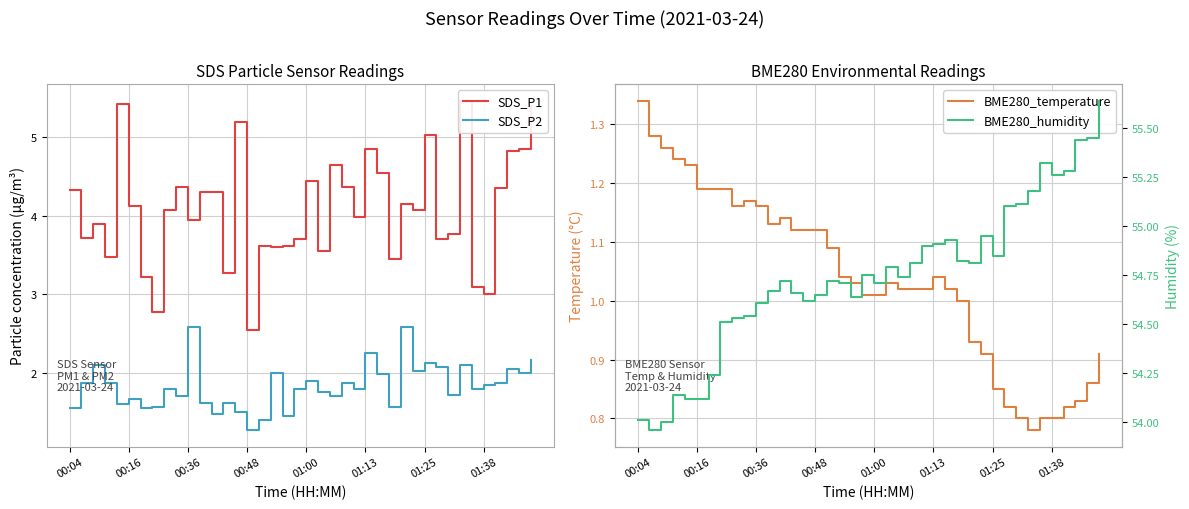

What is the difference between the maximum and minimum values in the SDS_P2 series?

1.3